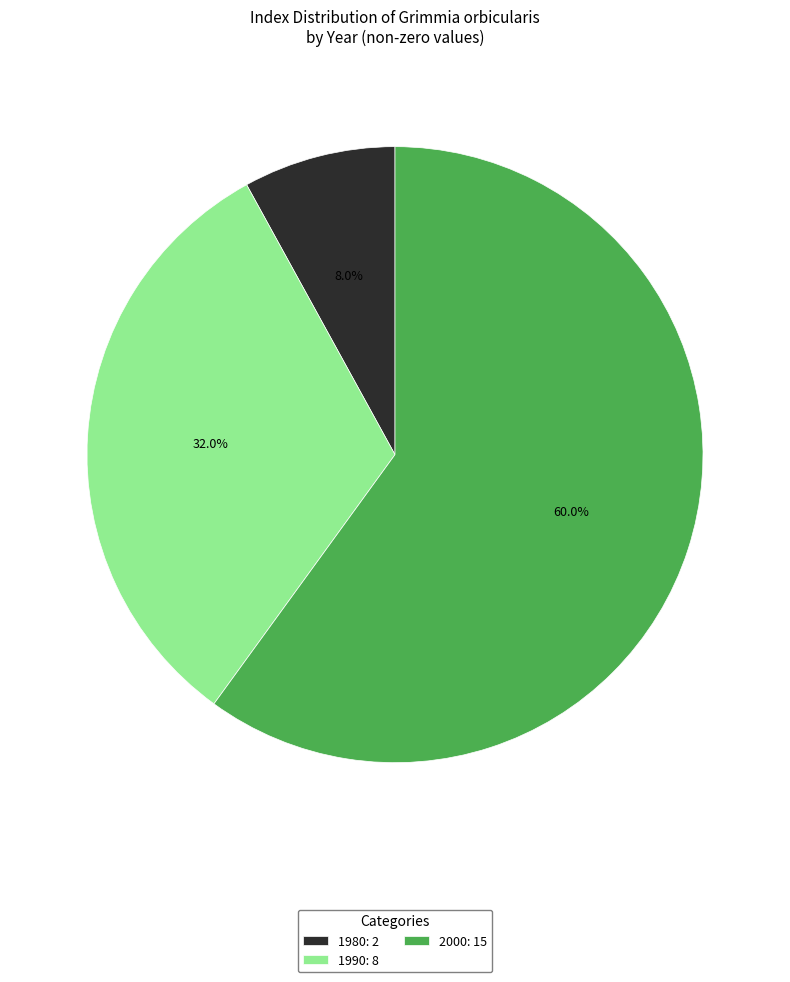

To the nearest percent, what is the average slice percentage?

33%